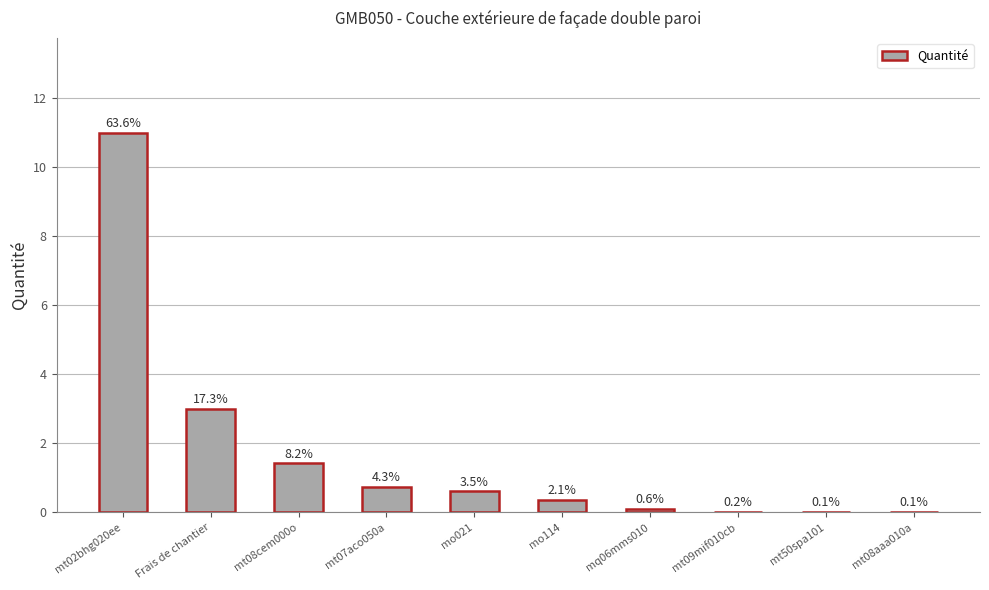

What value does the data have at mt07aco050a?

0.8